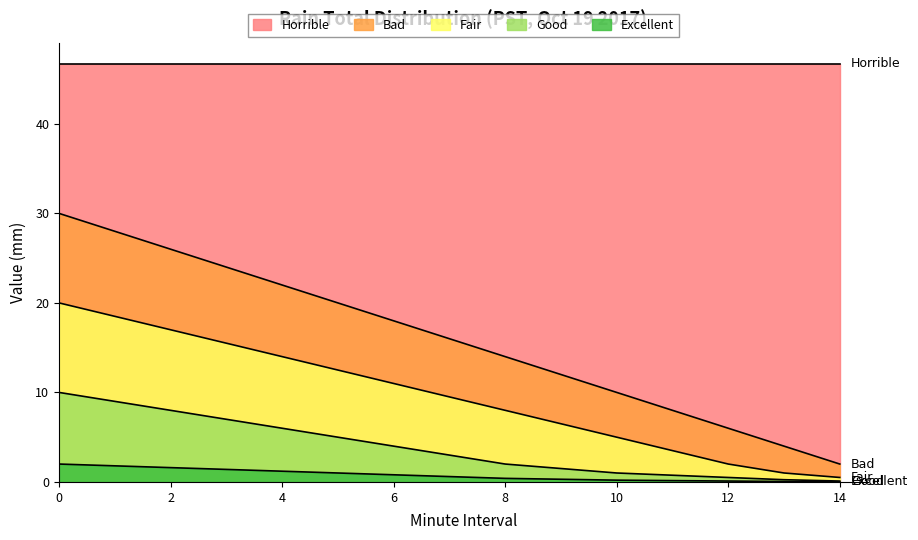

What is the greatest value displayed?

46.7